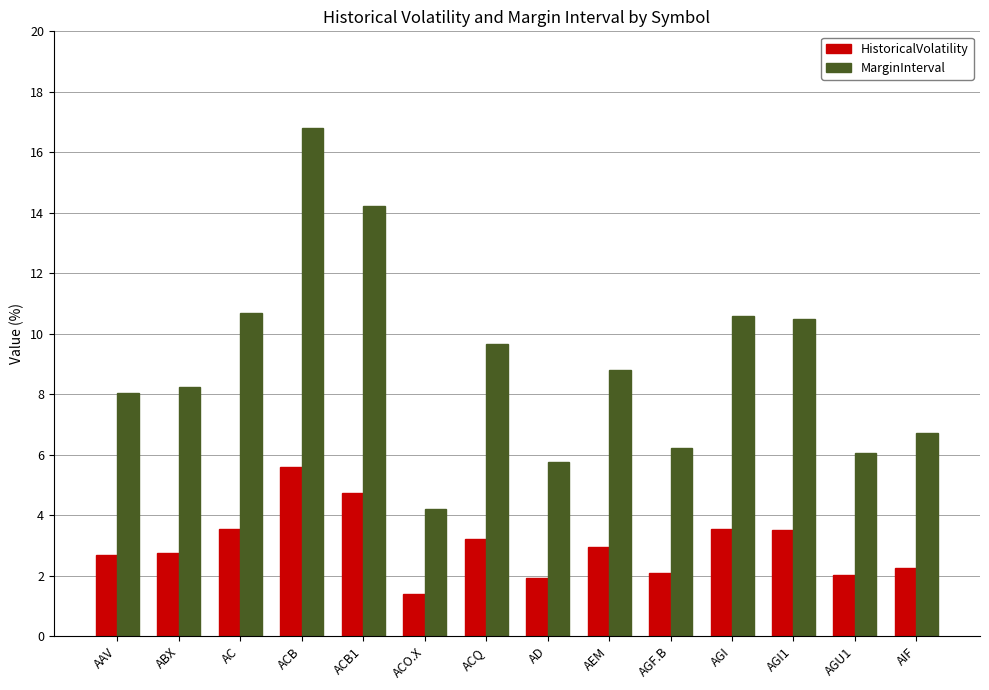

How many categories are shown in the chart?

14